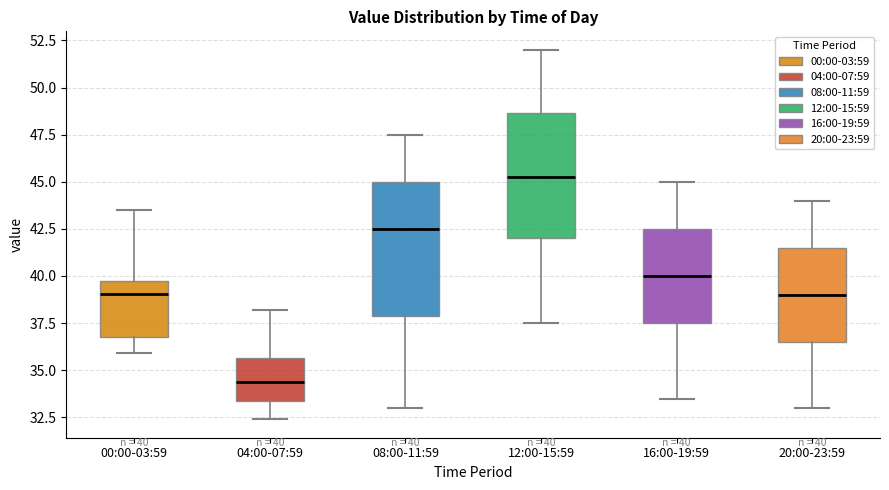

Which box's median line is the highest?

12:00-15:59